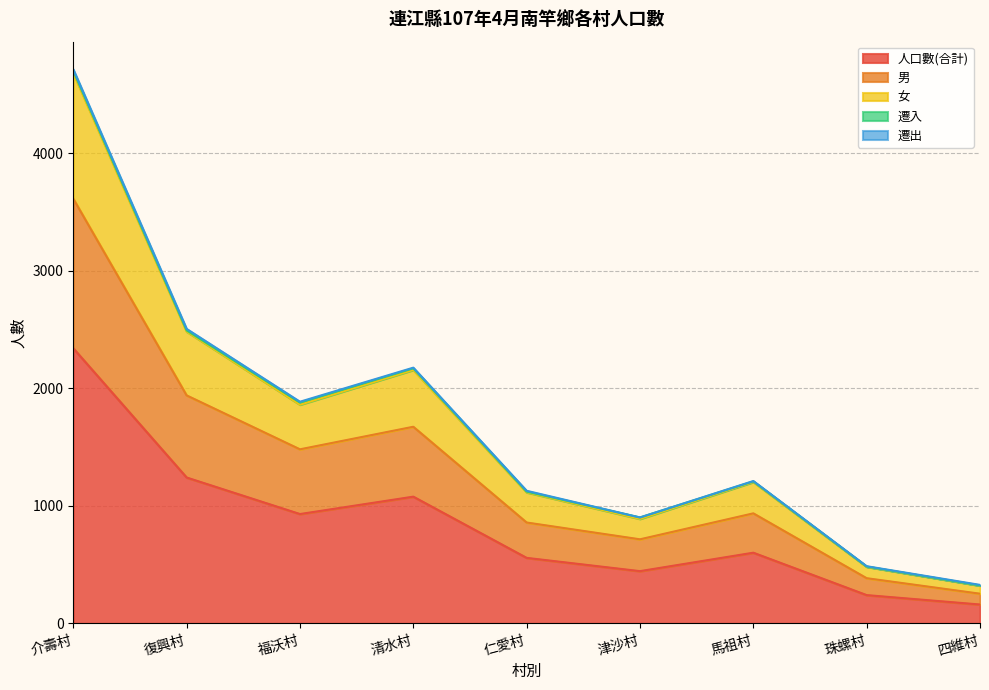

At which category does the chart reach its peak across all series?

介壽村